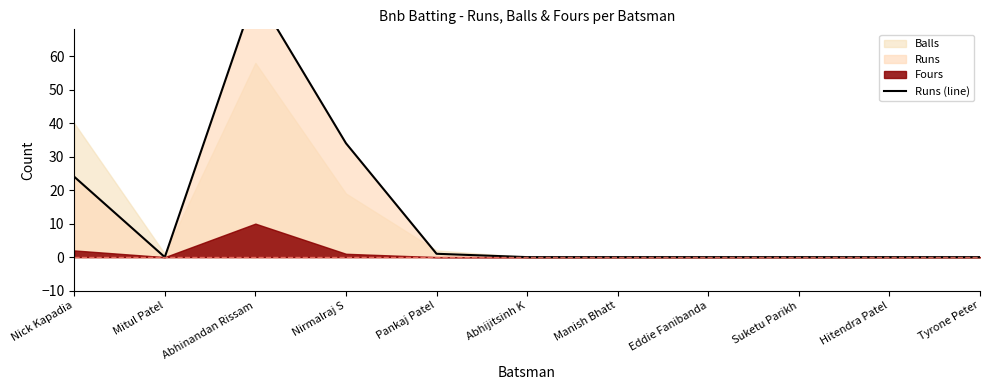

Reading left to right, list all the values displayed in this chart.

Nick Kapadia=24	Mitul Patel=0	Abhinandan Rissam=79	Nirmalraj S=34	Pankaj Patel=1	Abhijitsinh K=0	Manish Bhatt=0	Eddie Fanibanda=0	Suketu Parikh=0	Hitendra Patel=0	Tyrone Peter=0